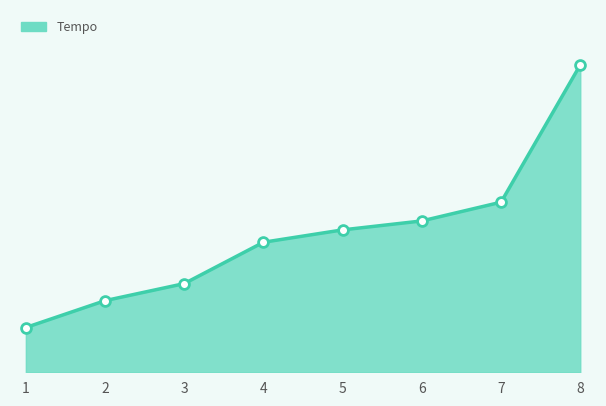

Between 5 and 4, which is larger?

5